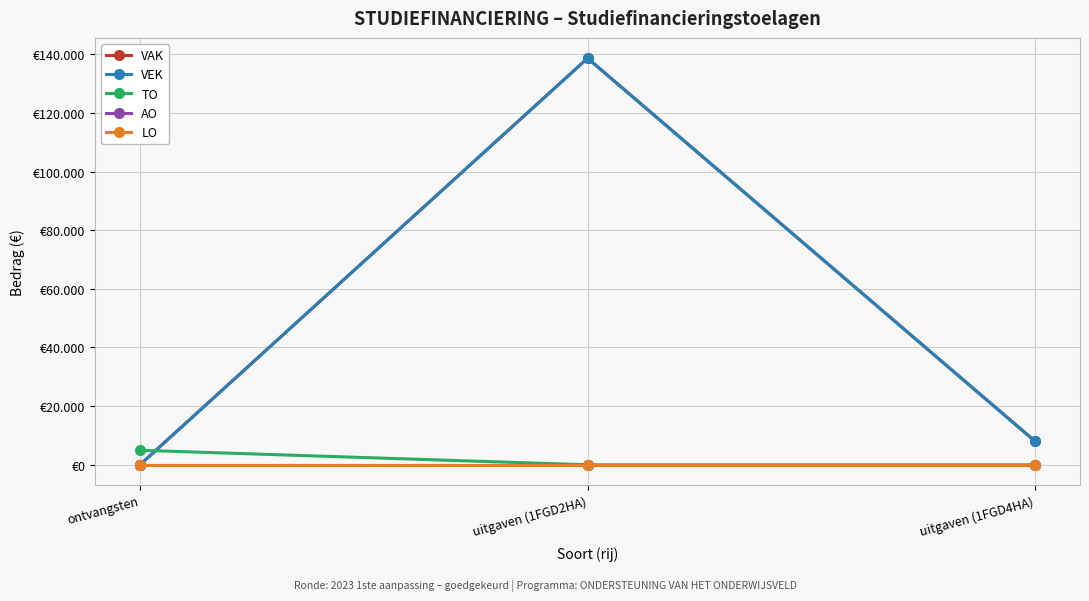

List the labels in order of TO value, largest first.

ontvangsten, uitgaven (1FGD2HA), uitgaven (1FGD4HA)